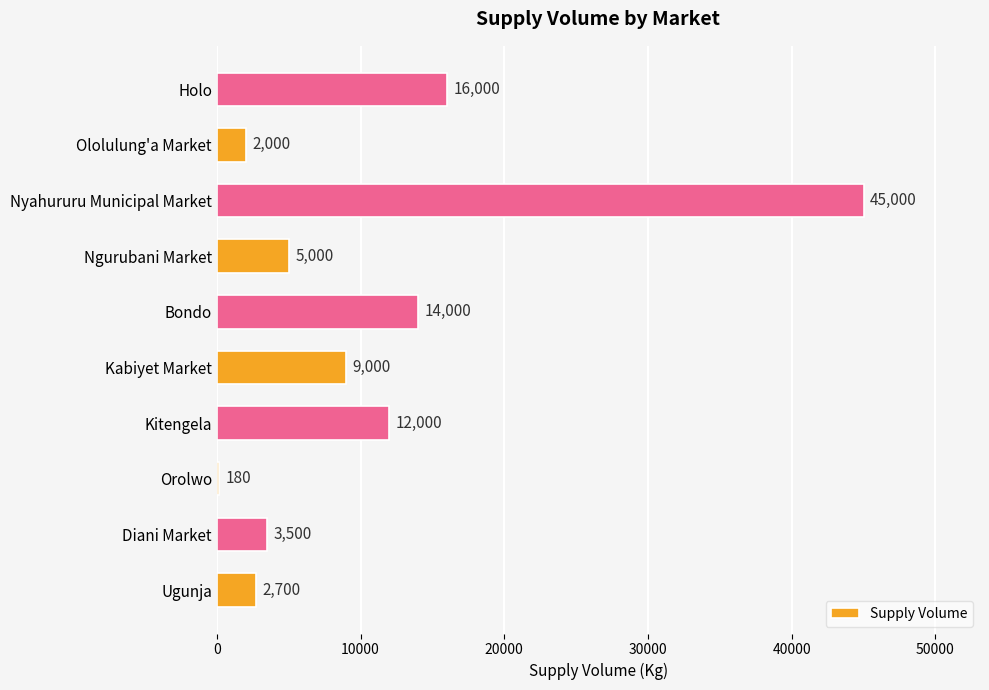

What is the sum of all values?

109380